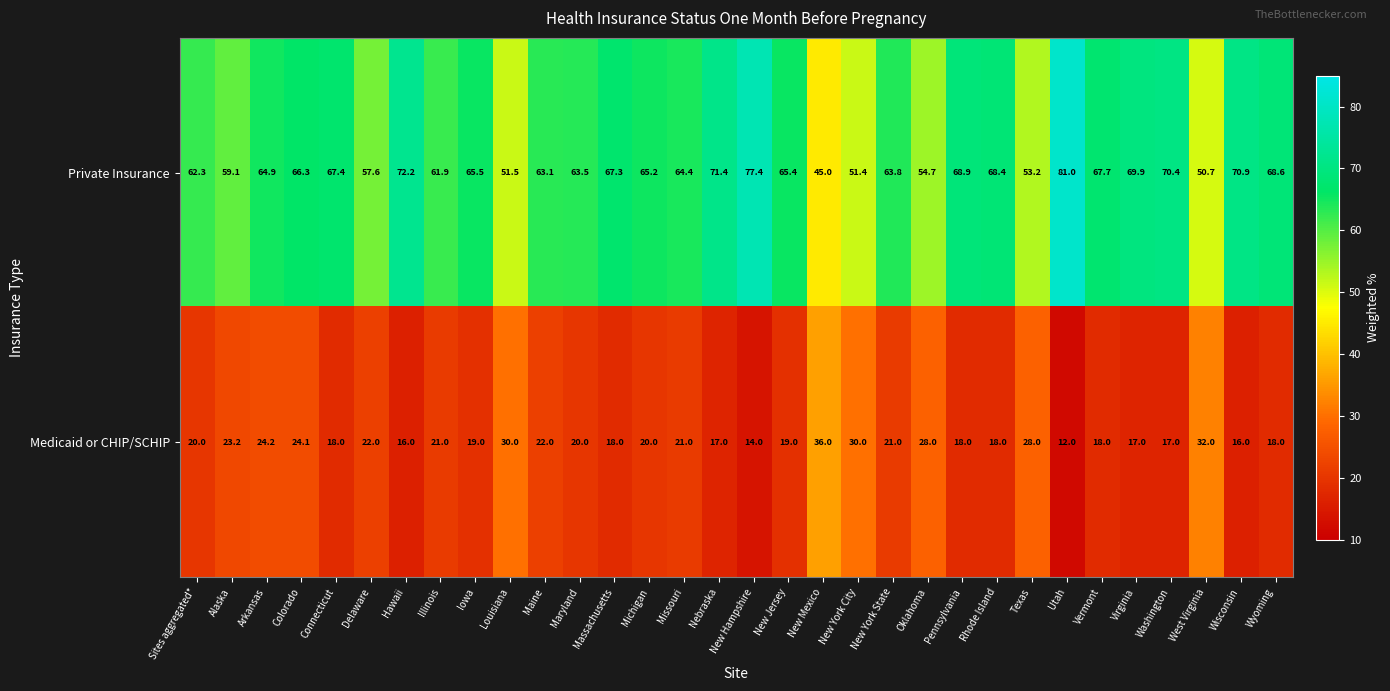

Which series has the largest range (max minus min)?

Private Insurance